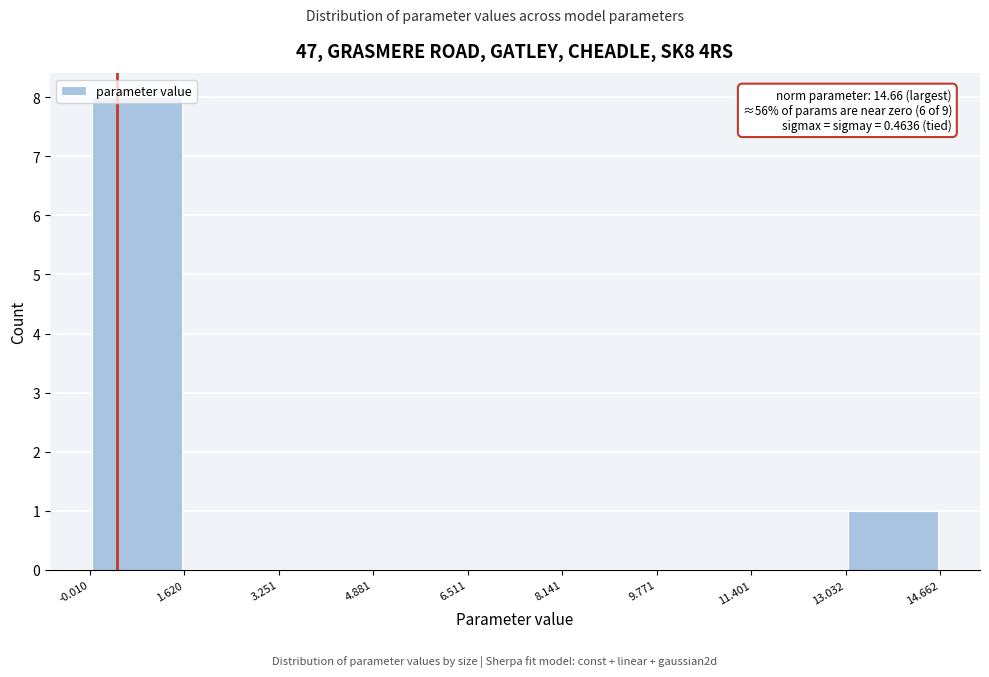

Which range on the x-axis has the tallest bar?

-0.010 to 1.620